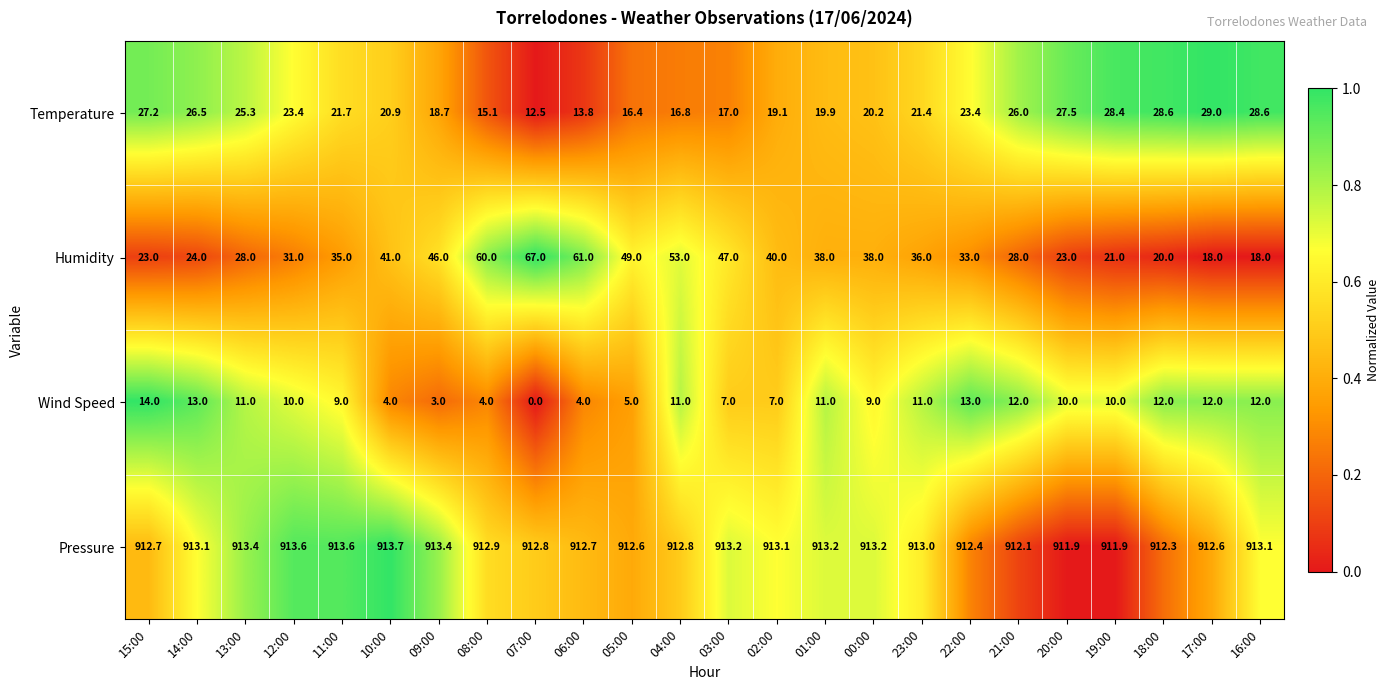

Rank the series at 05:00 from highest to lowest value.

Pressure, Humidity, Temperature, Wind Speed